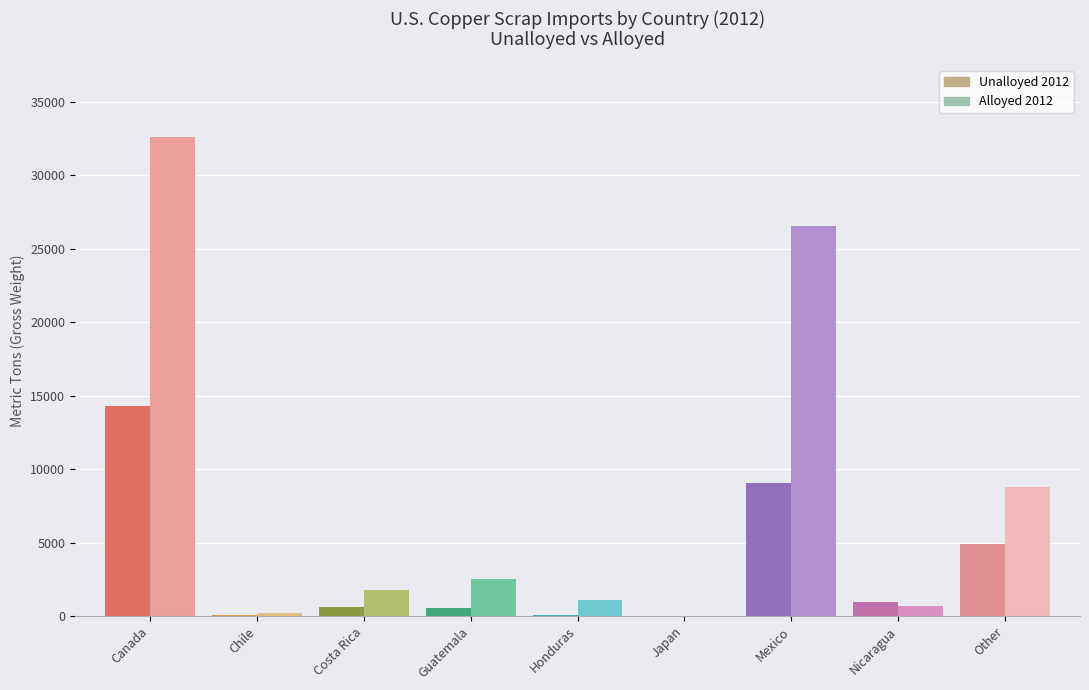

What is the average value of the Unalloyed 2012 series?

3381